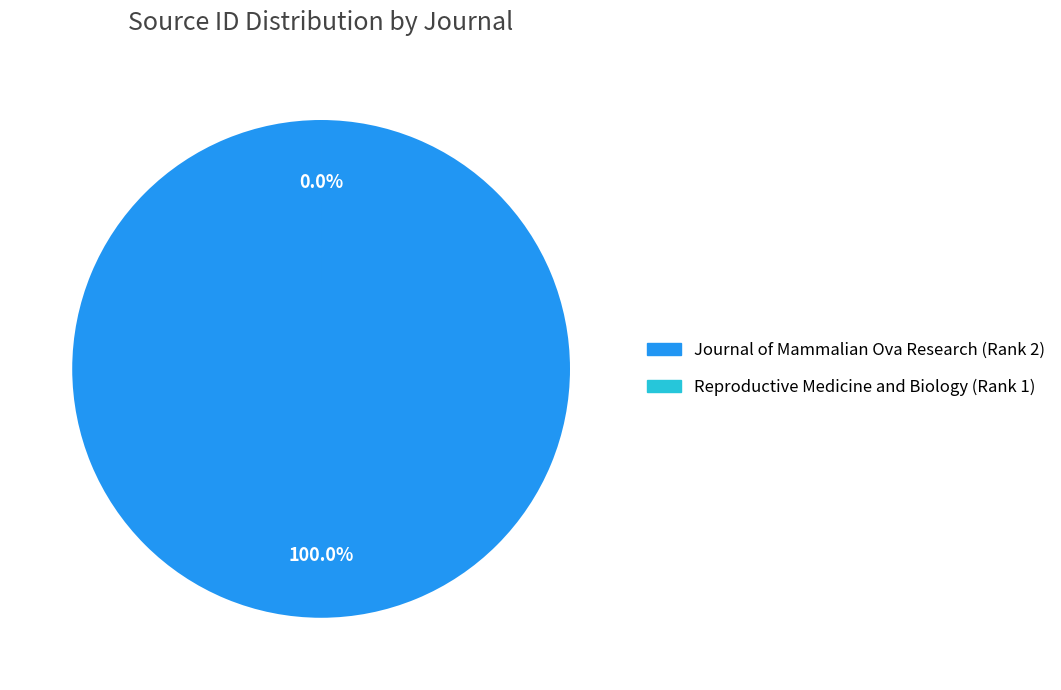

Rank the categories by value from highest to lowest.

Journal of Mammalian Ova Research (Rank 2), Reproductive Medicine and Biology (Rank 1)